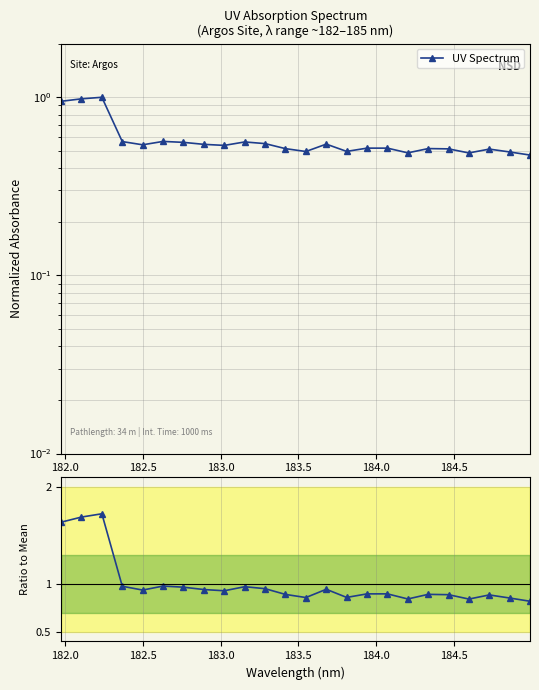

Does the chart have visible grid lines?

Yes